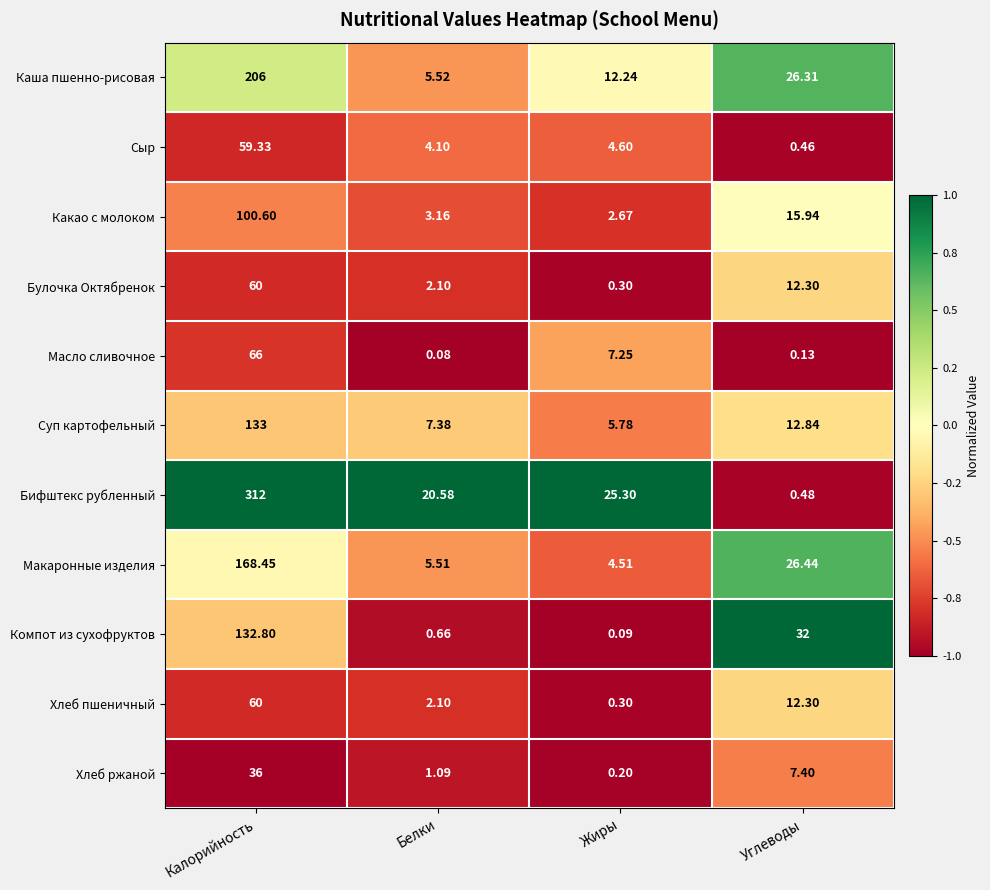

At which label is Суп картофельный closest to 69?

Углеводы